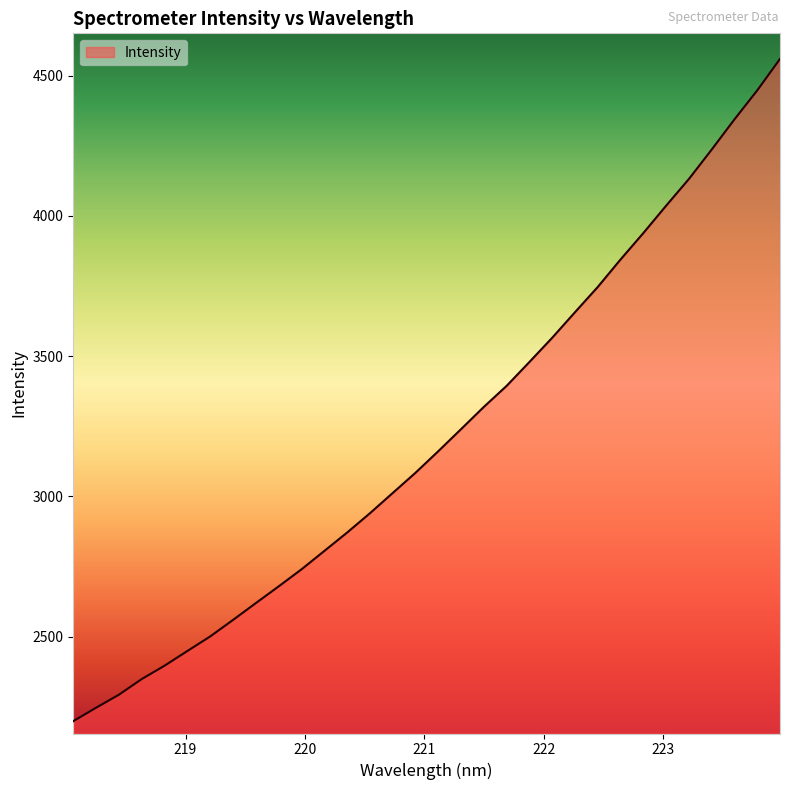

What is the maximum value shown in the chart?

4559.6